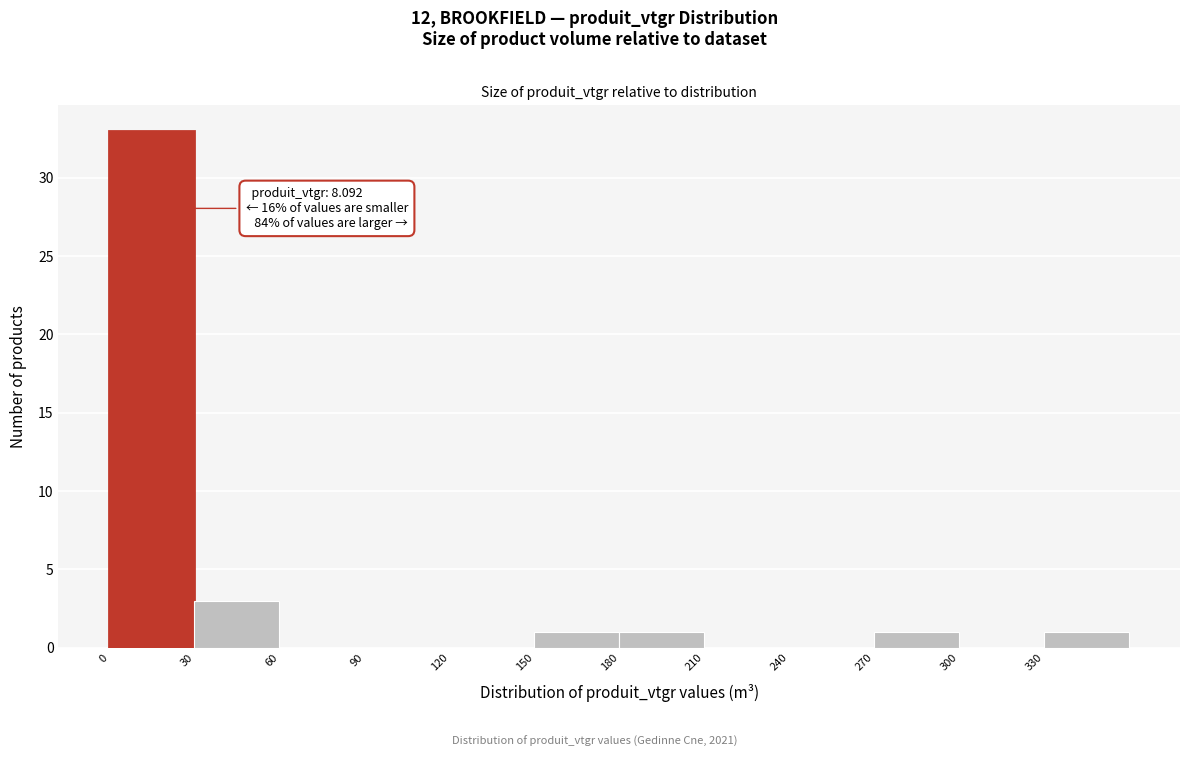

Over which range of the x-axis is the bar tallest?

0 to 30